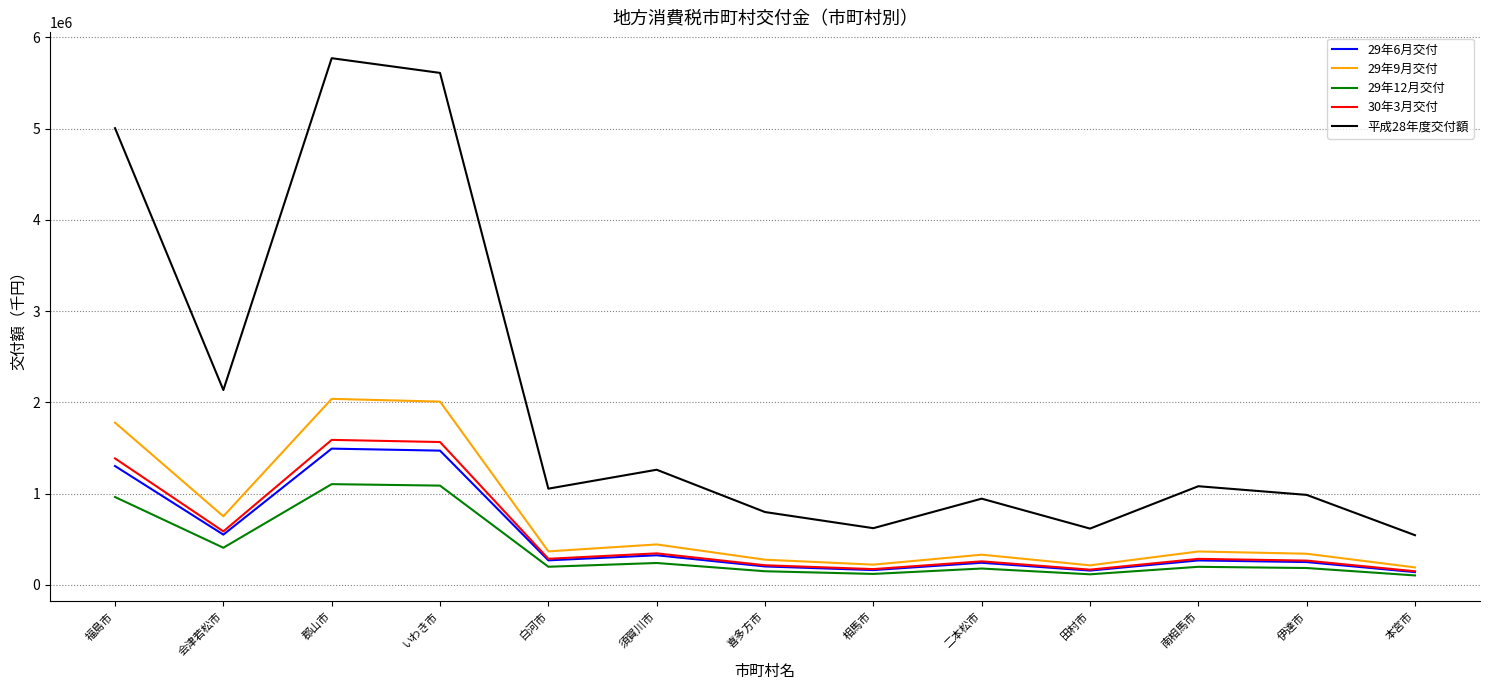

How many interior local peaks does the 29年9月交付 series have?

4